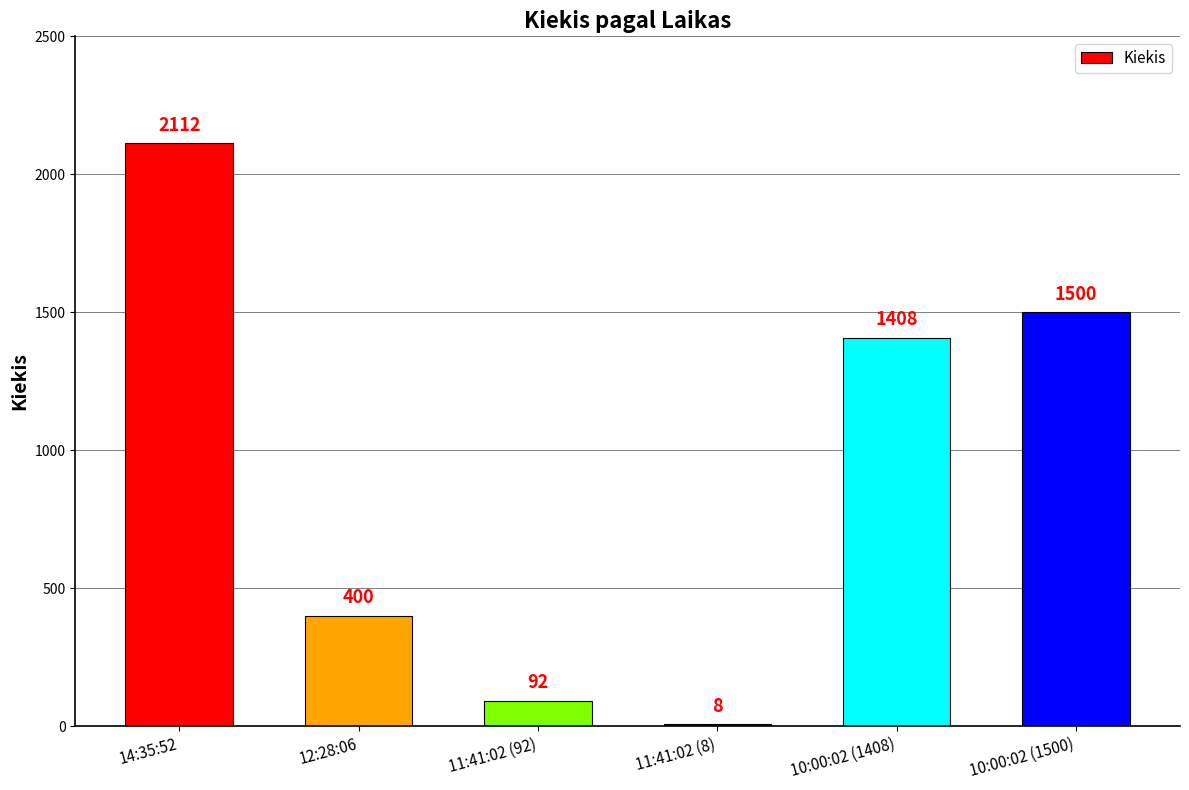

List the labels in order of value, smallest first.

11:41:02 (8), 11:41:02 (92), 12:28:06, 10:00:02 (1408), 10:00:02 (1500), 14:35:52